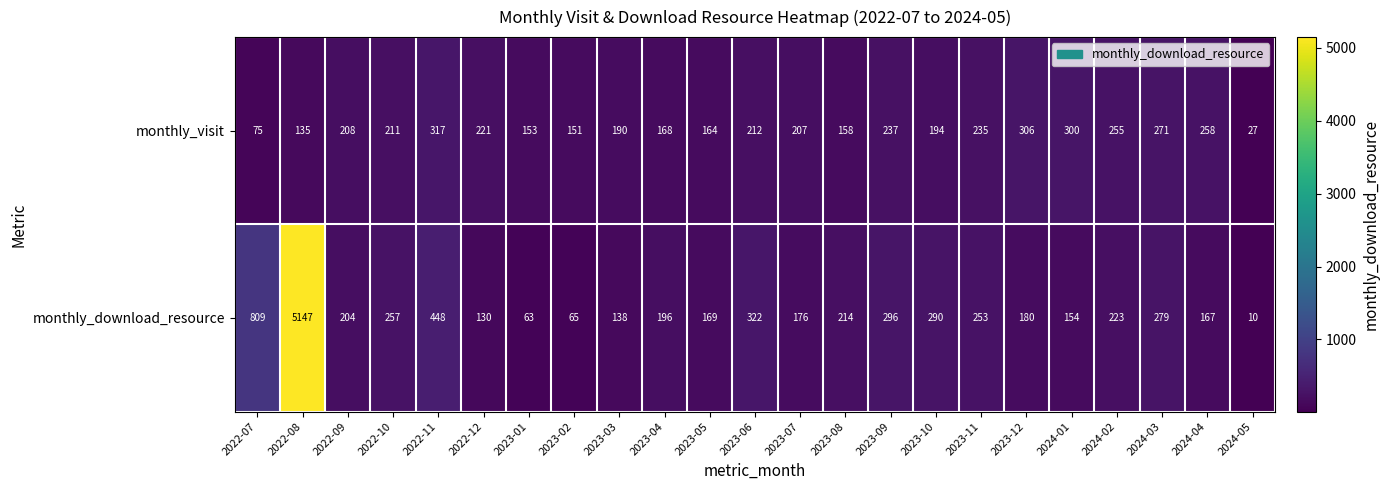

What is the sum of all monthly_download_resource values?

10190